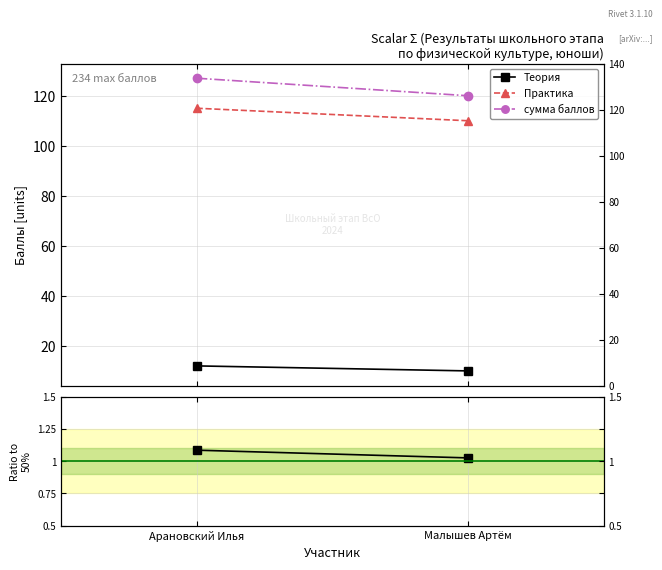

Which series changed the most between Арановский Илья and Малышев Артём?

сумма баллов